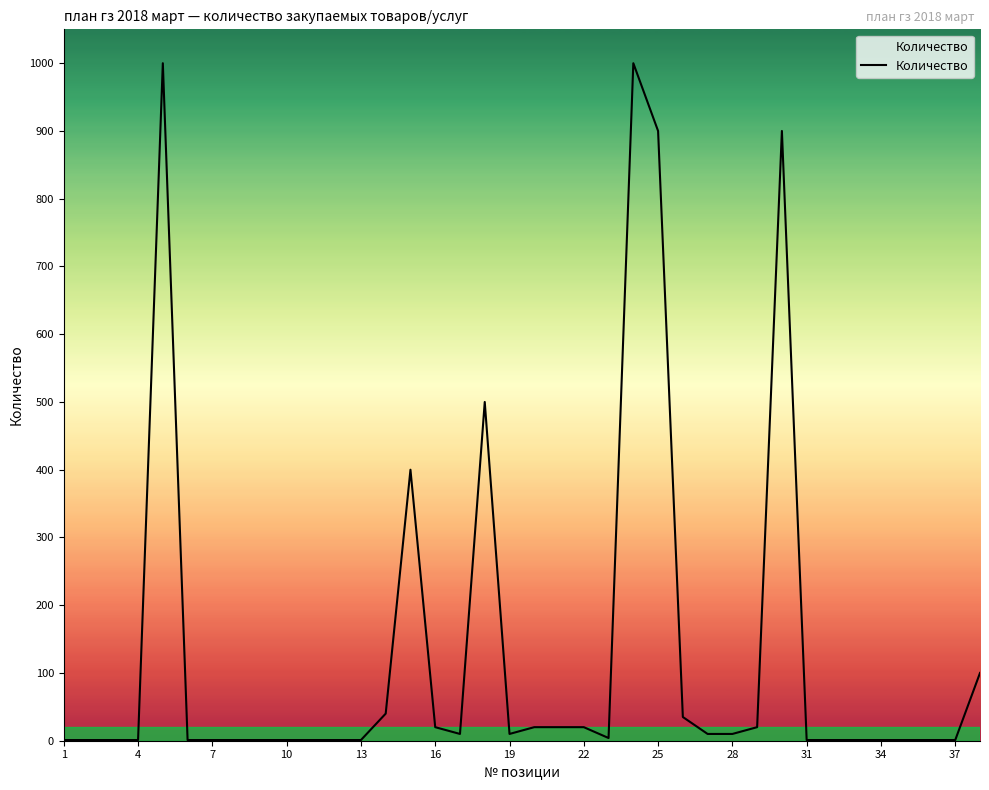

True or false: the data has more than 2 interior local peaks.

True